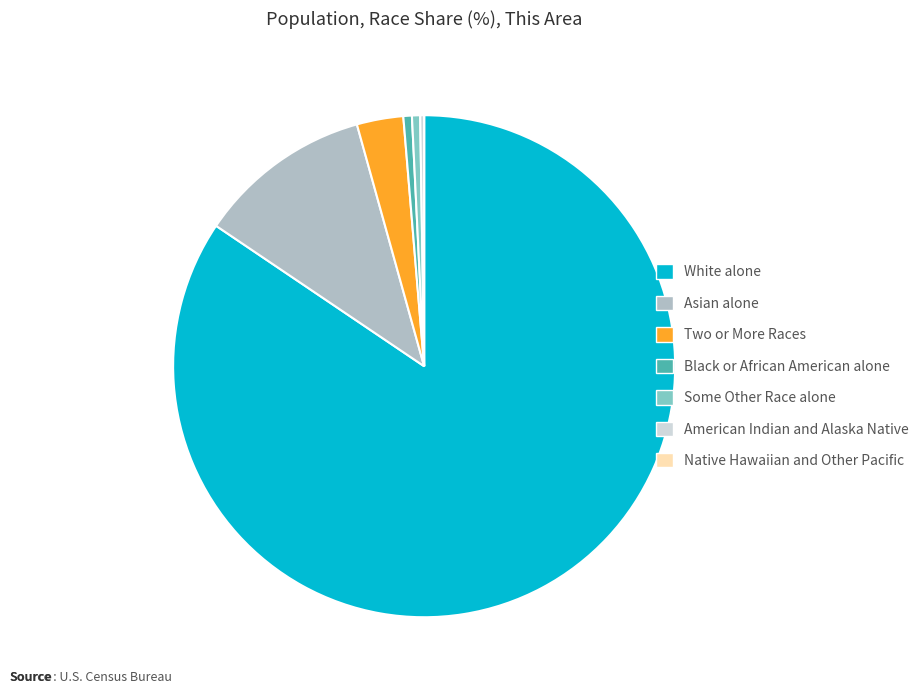

Between Black or African American alone and White alone, which is larger?

White alone